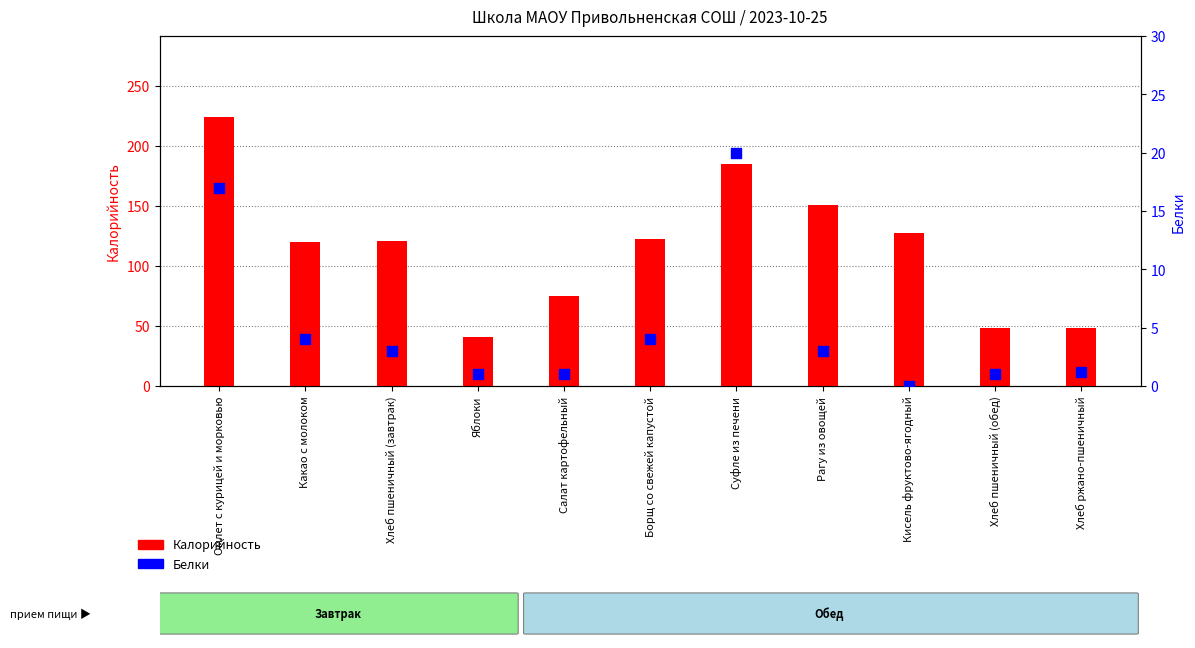

Which series reaches the maximum Y coordinate?

Калорийность